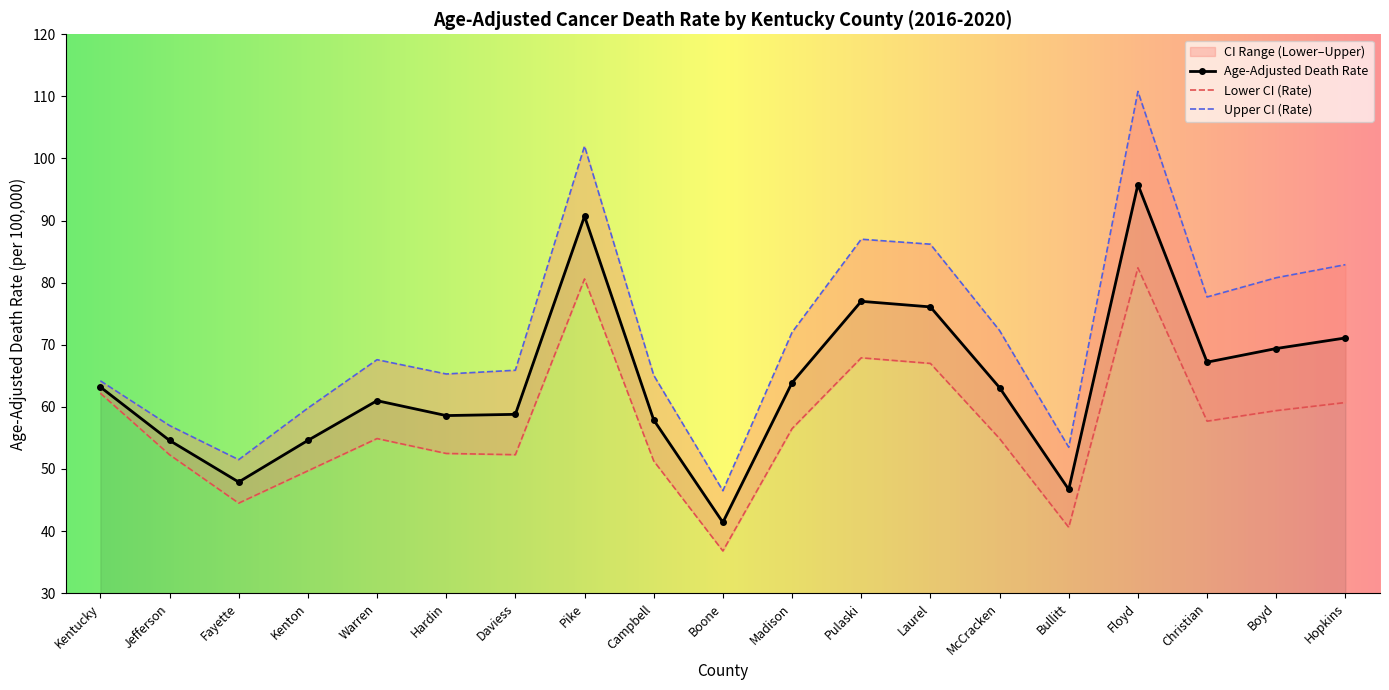

Between Jefferson and Christian, which series saw the biggest shift?

Upper CI (Rate)